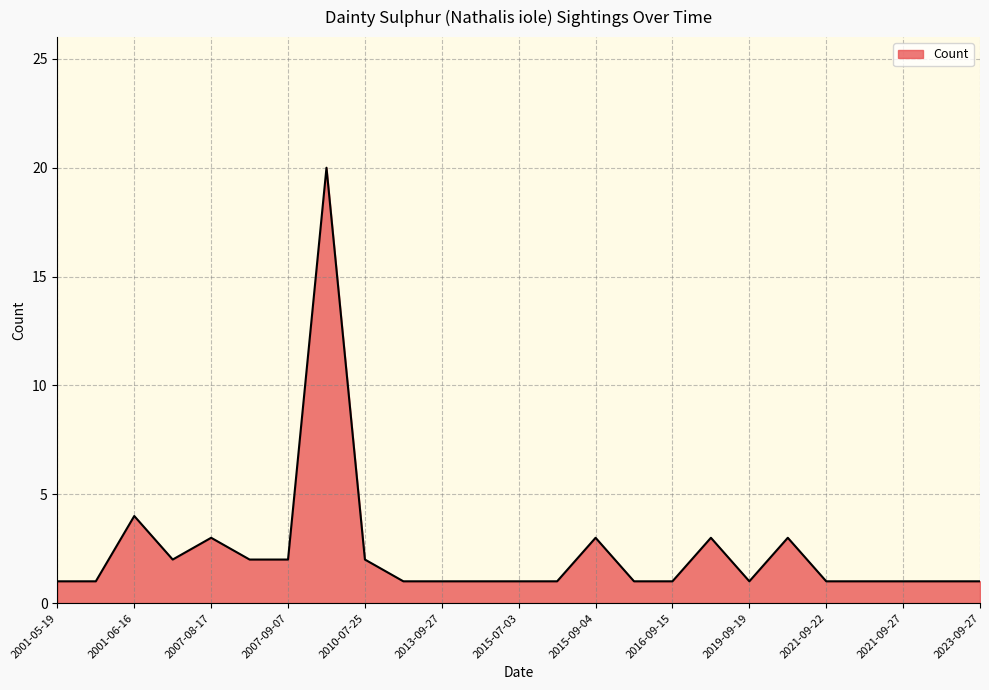

What is the maximum value shown in the chart?

20